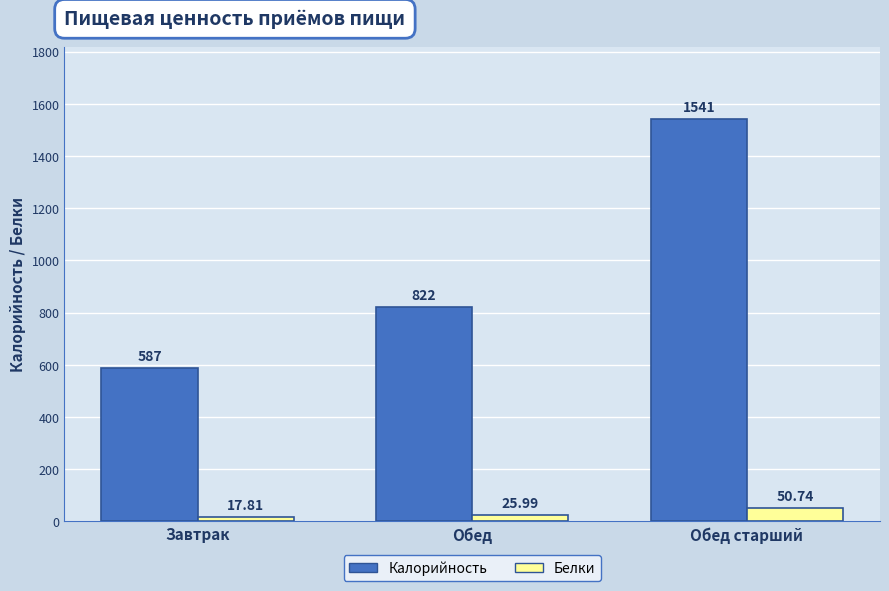

How many groups of bars are there?

3